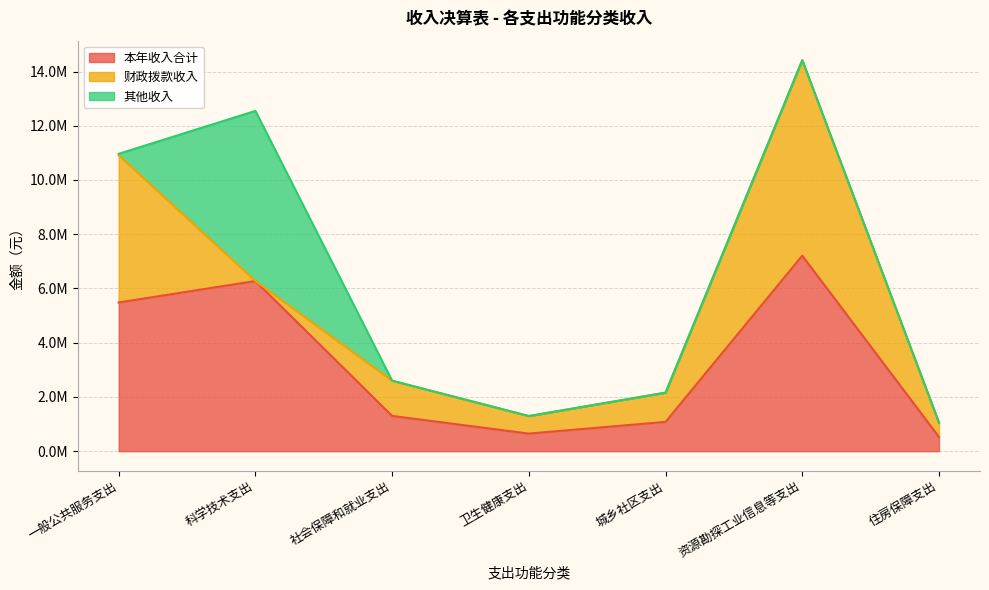

True or false: 其他收入 has a value of 3311547.2 at 卫生健康支出.

False